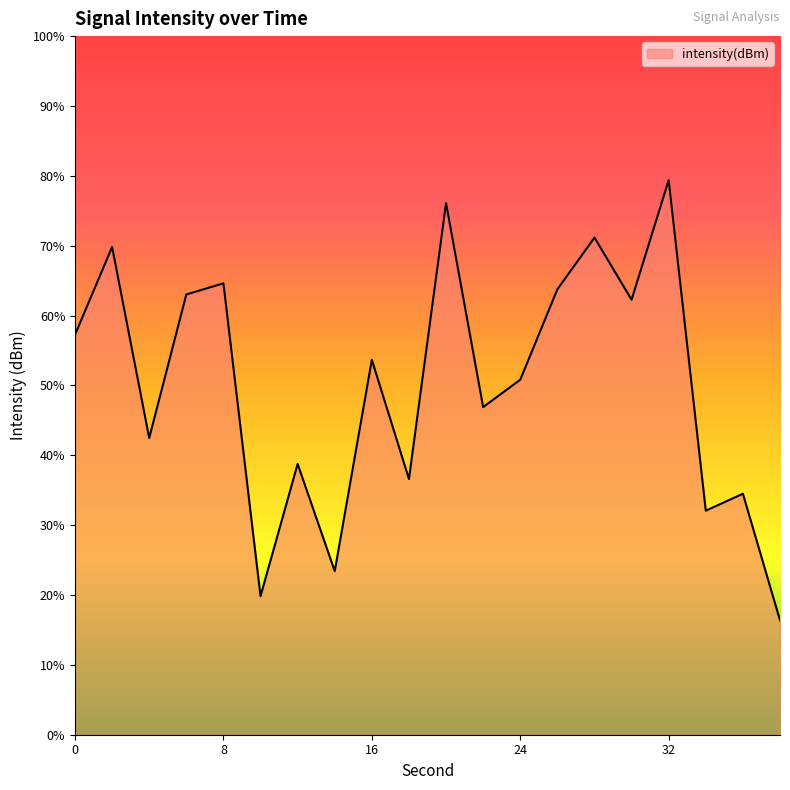

Rank the categories by value from highest to lowest.

32, 20, 28, 2, 8, 26, 6, 30, 0, 16, 24, 22, 4, 12, 18, 36, 34, 14, 10, 38